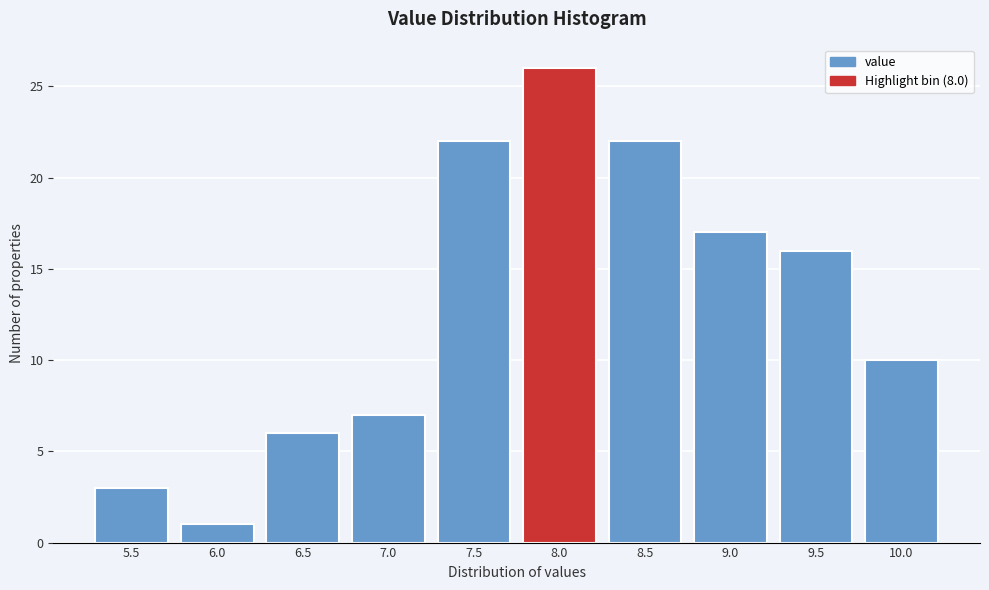

Reading left to right, what are all the values shown in this chart?

3	1	6	7	22	26	22	17	16	10